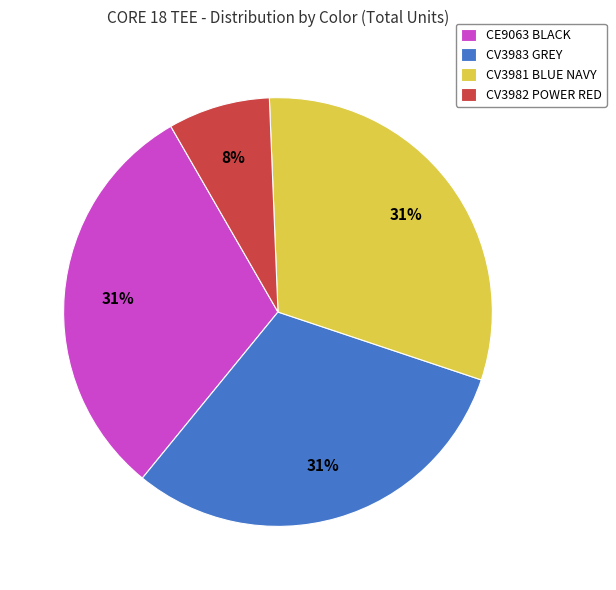

How many segments does this pie chart have?

4